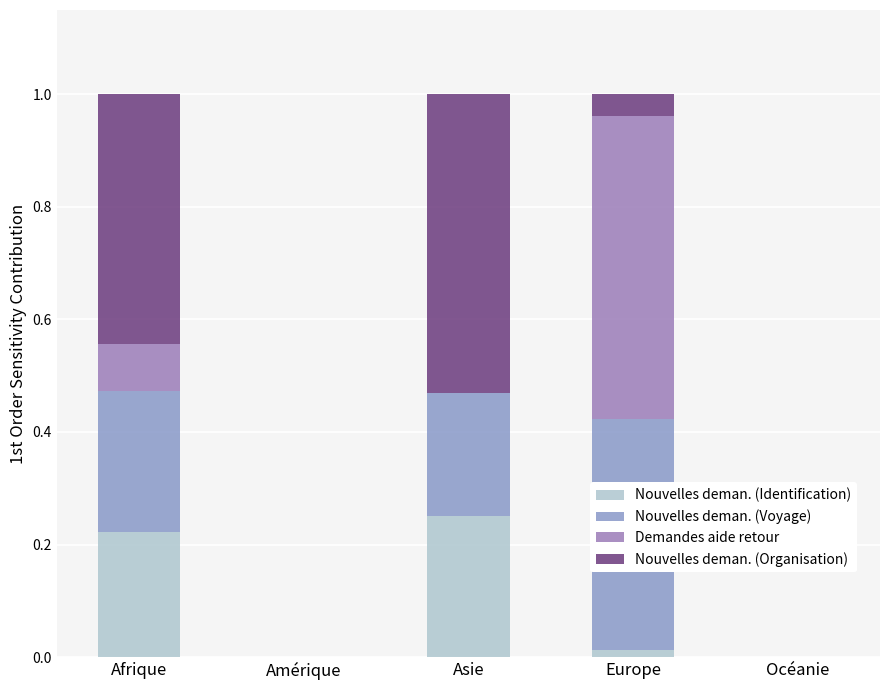

Rank the categories by Nouvelles deman. (Voyage) value from highest to lowest.

Europe, Afrique, Asie, Amérique, Océanie